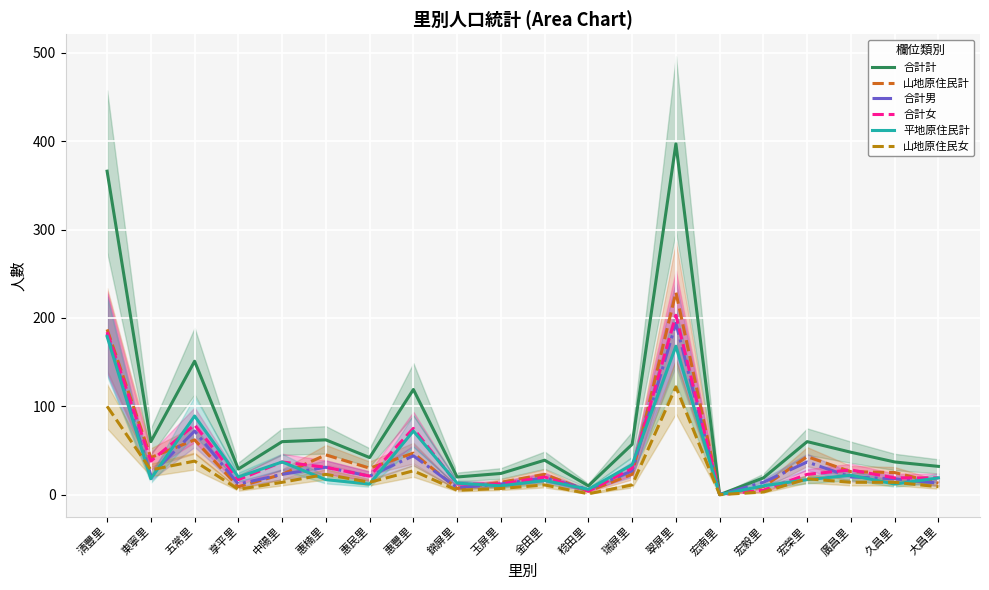

What is the approximate value of 合計計 at 清豐里?

366